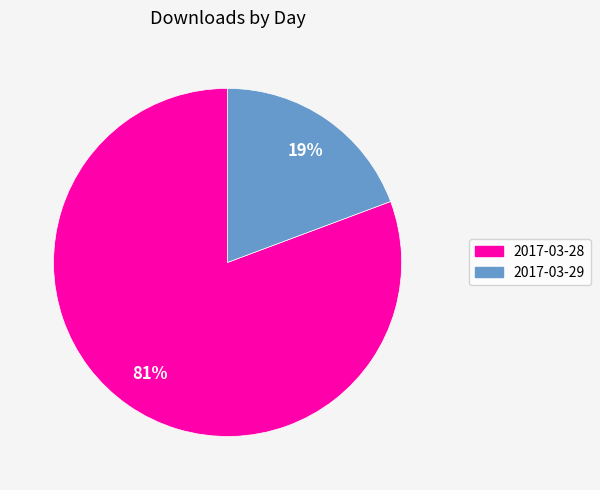

To the nearest percent, what percentage of the pie is 2017-03-28?

81%